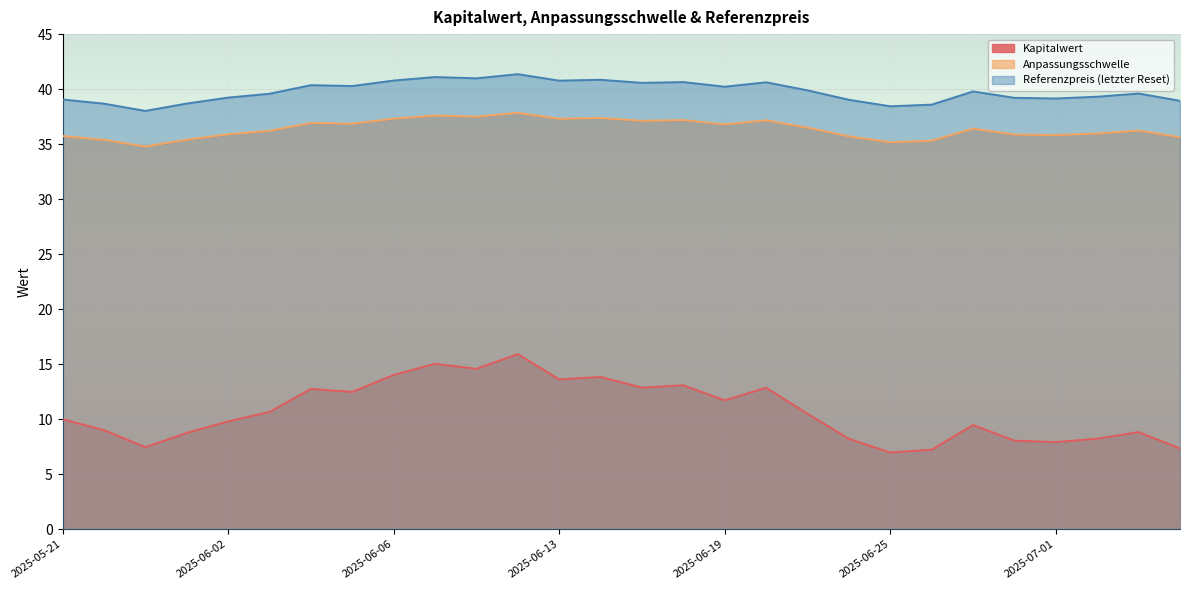

What is the difference between the highest and lowest values at 2025-06-19?

28.5